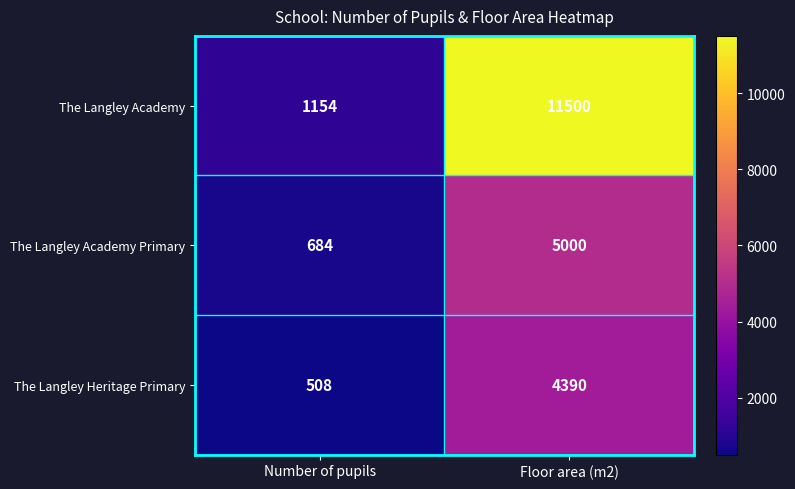

Count the number of categories in the chart.

2